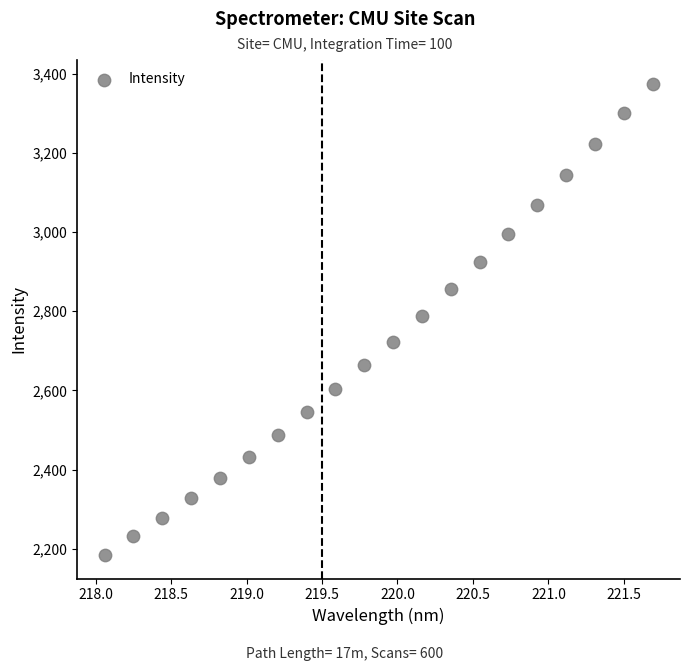

What is the range of X values (max minus min)?

3.6